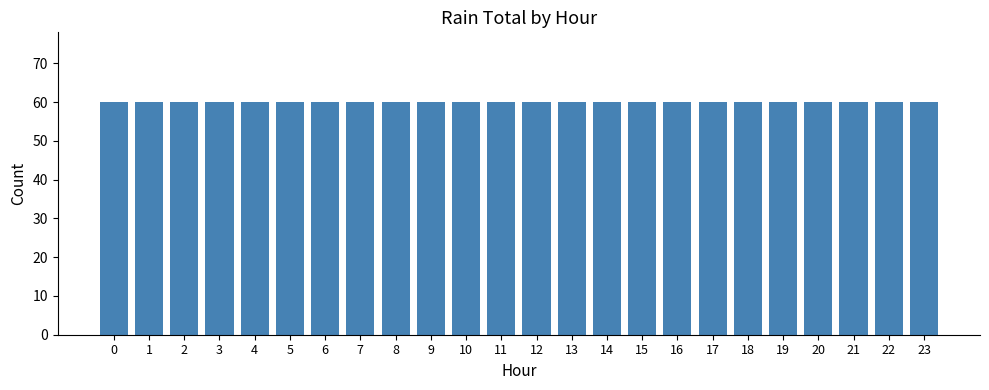

How many bars are there in total?

24